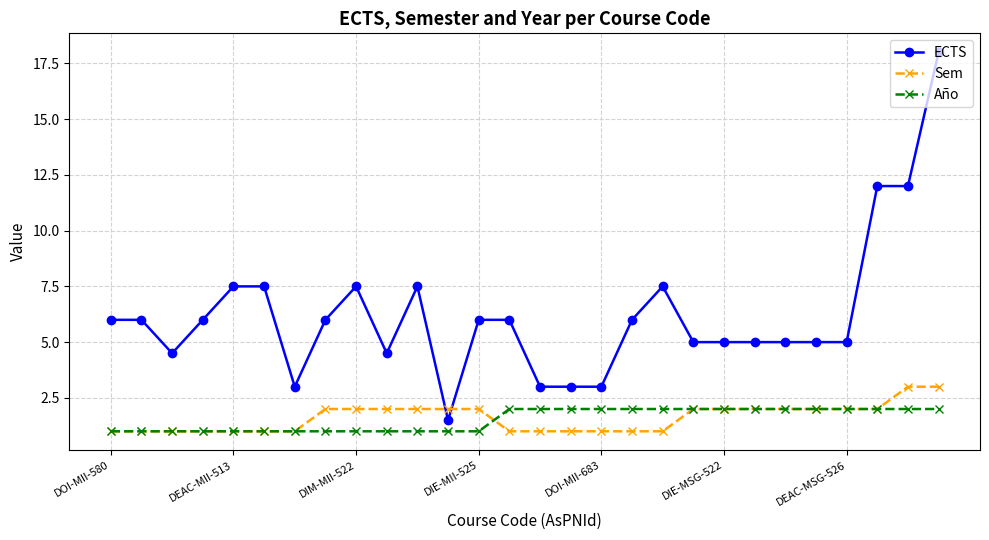

Does the chart display data point markers on the line(s)?

Yes